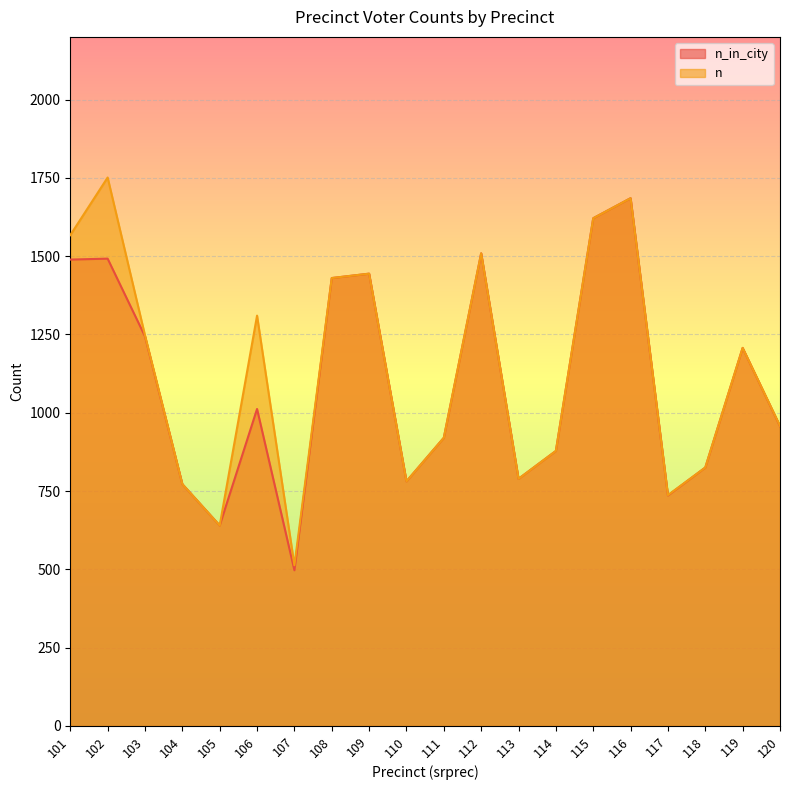

Where does the n_in_city series first go above 1012?

101